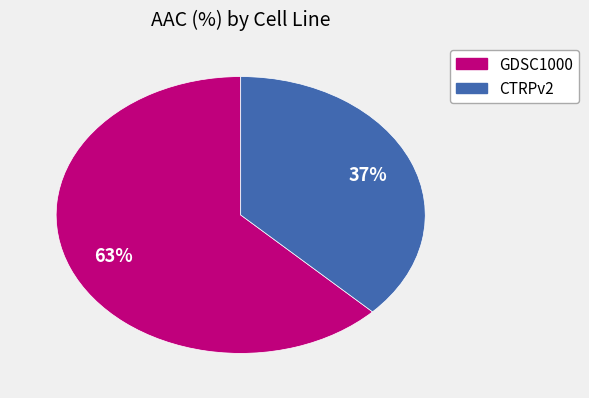

Does any single category account for the majority?

Yes